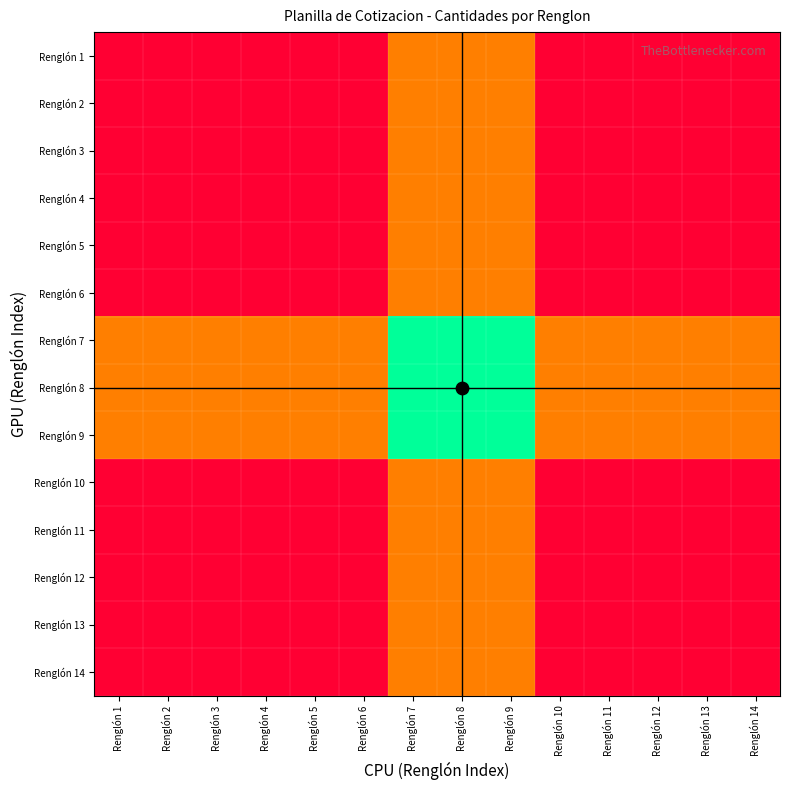

Reading left to right, transcribe all the data shown in this chart.

Renglón 1: Renglón 1=0.0	Renglón 2=0.0	Renglón 3=0.0	Renglón 4=0.0	Renglón 5=0.0	Renglón 6=0.0	Renglón 7=0.3	Renglón 8=0.3	Renglón 9=0.3	Renglón 10=0.0	Renglón 11=0.0	Renglón 12=0.0	Renglón 13=0.0	Renglón 14=0.0
Renglón 2: Renglón 1=0.0	Renglón 2=0.0	Renglón 3=0.0	Renglón 4=0.0	Renglón 5=0.0	Renglón 6=0.0	Renglón 7=0.3	Renglón 8=0.3	Renglón 9=0.3	Renglón 10=0.0	Renglón 11=0.0	Renglón 12=0.0	Renglón 13=0.0	Renglón 14=0.0
Renglón 3: Renglón 1=0.0	Renglón 2=0.0	Renglón 3=0.0	Renglón 4=0.0	Renglón 5=0.0	Renglón 6=0.0	Renglón 7=0.3	Renglón 8=0.3	Renglón 9=0.3	Renglón 10=0.0	Renglón 11=0.0	Renglón 12=0.0	Renglón 13=0.0	Renglón 14=0.0
Renglón 4: Renglón 1=0.0	Renglón 2=0.0	Renglón 3=0.0	Renglón 4=0.0	Renglón 5=0.0	Renglón 6=0.0	Renglón 7=0.3	Renglón 8=0.3	Renglón 9=0.3	Renglón 10=0.0	Renglón 11=0.0	Renglón 12=0.0	Renglón 13=0.0	Renglón 14=0.0
Renglón 5: Renglón 1=0.0	Renglón 2=0.0	Renglón 3=0.0	Renglón 4=0.0	Renglón 5=0.0	Renglón 6=0.0	Renglón 7=0.3	Renglón 8=0.3	Renglón 9=0.3	Renglón 10=0.0	Renglón 11=0.0	Renglón 12=0.0	Renglón 13=0.0	Renglón 14=0.0
Renglón 6: Renglón 1=0.0	Renglón 2=0.0	Renglón 3=0.0	Renglón 4=0.0	Renglón 5=0.0	Renglón 6=0.0	Renglón 7=0.3	Renglón 8=0.3	Renglón 9=0.3	Renglón 10=0.0	Renglón 11=0.0	Renglón 12=0.0	Renglón 13=0.0	Renglón 14=0.0
Renglón 7: Renglón 1=0.3	Renglón 2=0.3	Renglón 3=0.3	Renglón 4=0.3	Renglón 5=0.3	Renglón 6=0.3	Renglón 7=1.0	Renglón 8=1.0	Renglón 9=1.0	Renglón 10=0.3	Renglón 11=0.3	Renglón 12=0.3	Renglón 13=0.3	Renglón 14=0.3
Renglón 8: Renglón 1=0.3	Renglón 2=0.3	Renglón 3=0.3	Renglón 4=0.3	Renglón 5=0.3	Renglón 6=0.3	Renglón 7=1.0	Renglón 8=1.0	Renglón 9=1.0	Renglón 10=0.3	Renglón 11=0.3	Renglón 12=0.3	Renglón 13=0.3	Renglón 14=0.3
Renglón 9: Renglón 1=0.3	Renglón 2=0.3	Renglón 3=0.3	Renglón 4=0.3	Renglón 5=0.3	Renglón 6=0.3	Renglón 7=1.0	Renglón 8=1.0	Renglón 9=1.0	Renglón 10=0.3	Renglón 11=0.3	Renglón 12=0.3	Renglón 13=0.3	Renglón 14=0.3
Renglón 10: Renglón 1=0.0	Renglón 2=0.0	Renglón 3=0.0	Renglón 4=0.0	Renglón 5=0.0	Renglón 6=0.0	Renglón 7=0.3	Renglón 8=0.3	Renglón 9=0.3	Renglón 10=0.0	Renglón 11=0.0	Renglón 12=0.0	Renglón 13=0.0	Renglón 14=0.0
Renglón 11: Renglón 1=0.0	Renglón 2=0.0	Renglón 3=0.0	Renglón 4=0.0	Renglón 5=0.0	Renglón 6=0.0	Renglón 7=0.3	Renglón 8=0.3	Renglón 9=0.3	Renglón 10=0.0	Renglón 11=0.0	Renglón 12=0.0	Renglón 13=0.0	Renglón 14=0.0
Renglón 12: Renglón 1=0.0	Renglón 2=0.0	Renglón 3=0.0	Renglón 4=0.0	Renglón 5=0.0	Renglón 6=0.0	Renglón 7=0.3	Renglón 8=0.3	Renglón 9=0.3	Renglón 10=0.0	Renglón 11=0.0	Renglón 12=0.0	Renglón 13=0.0	Renglón 14=0.0
Renglón 13: Renglón 1=0.0	Renglón 2=0.0	Renglón 3=0.0	Renglón 4=0.0	Renglón 5=0.0	Renglón 6=0.0	Renglón 7=0.3	Renglón 8=0.3	Renglón 9=0.3	Renglón 10=0.0	Renglón 11=0.0	Renglón 12=0.0	Renglón 13=0.0	Renglón 14=0.0
Renglón 14: Renglón 1=0.0	Renglón 2=0.0	Renglón 3=0.0	Renglón 4=0.0	Renglón 5=0.0	Renglón 6=0.0	Renglón 7=0.3	Renglón 8=0.3	Renglón 9=0.3	Renglón 10=0.0	Renglón 11=0.0	Renglón 12=0.0	Renglón 13=0.0	Renglón 14=0.0